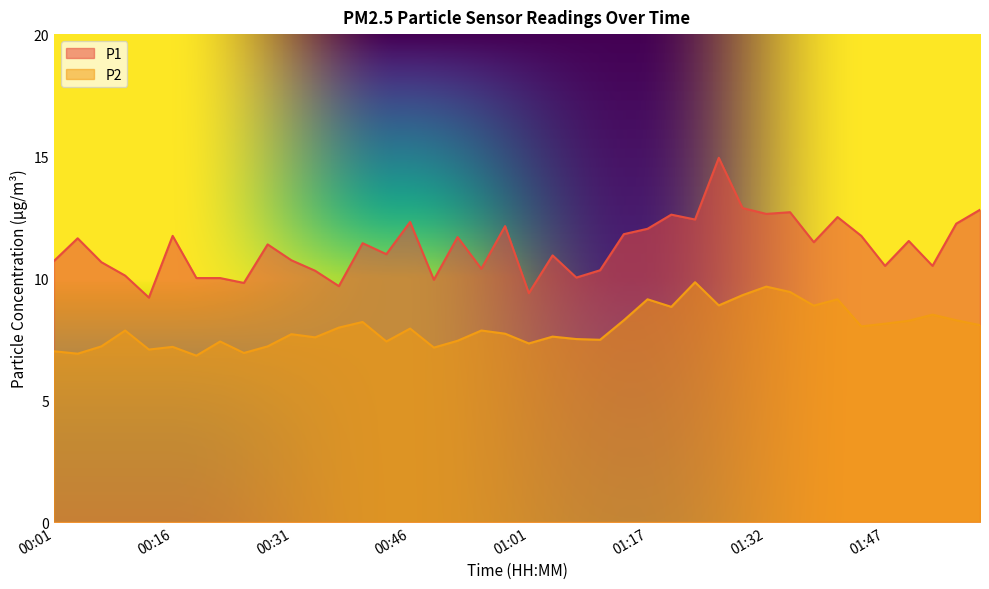

At which label is P1 closest to 12?

01:17